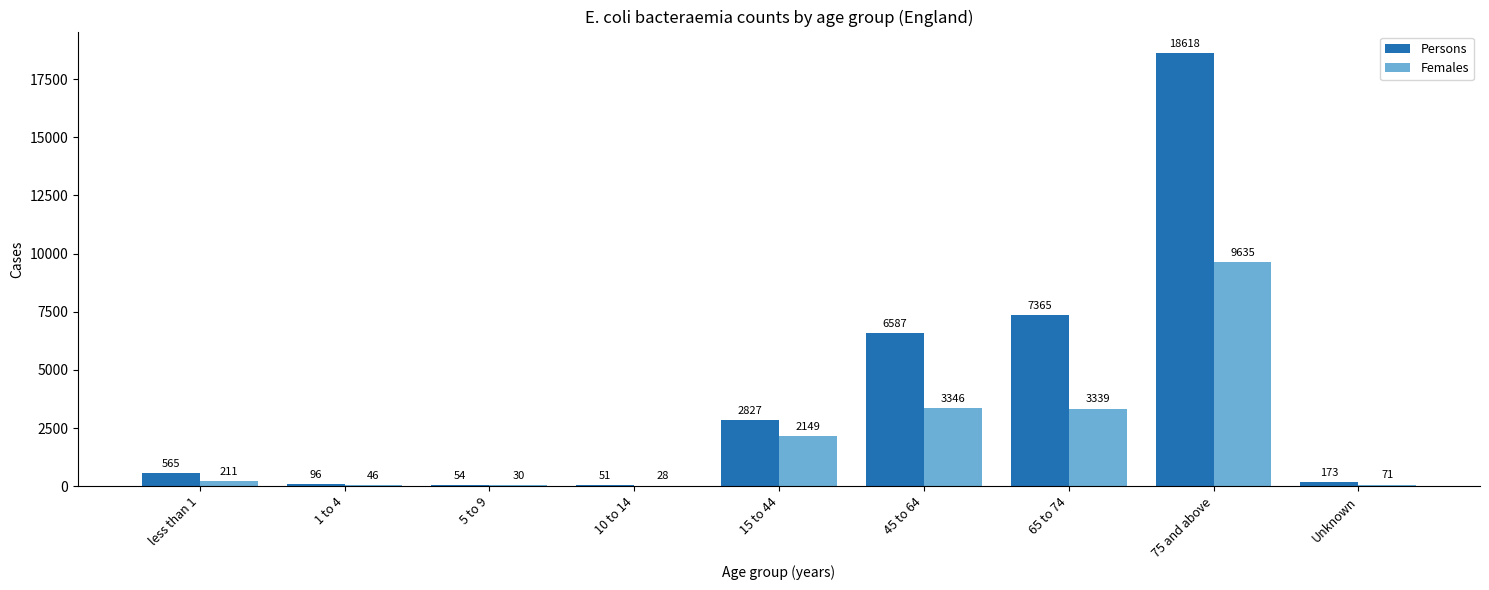

Count the number of categories in the chart.

9